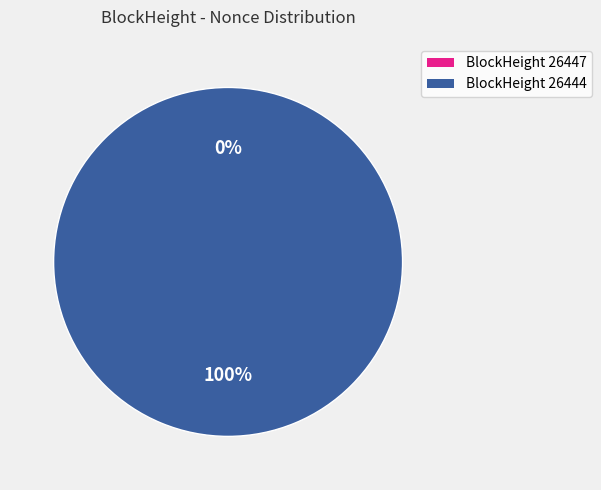

To the nearest percent, what is the difference between the 26447 and 26444 slice percentages?

100%